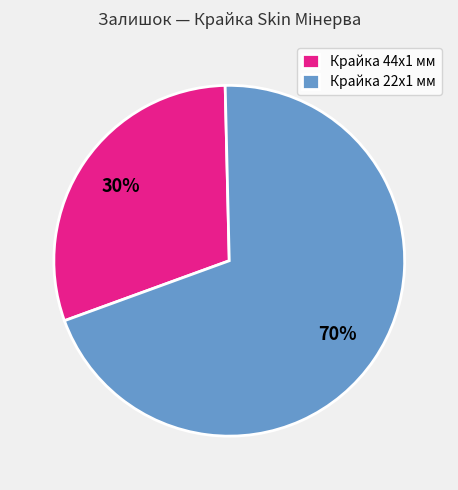

To the nearest percent, what percentage of the pie is Крайка 22x1 мм?

70%